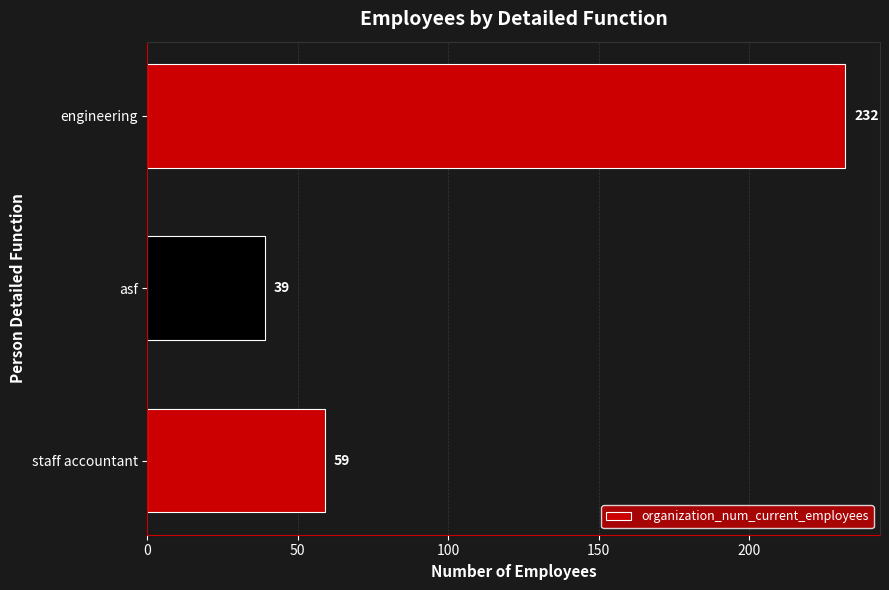

Reading top to bottom, what are all the values shown in this chart?

engineering=232	asf=39	staff accountant=59